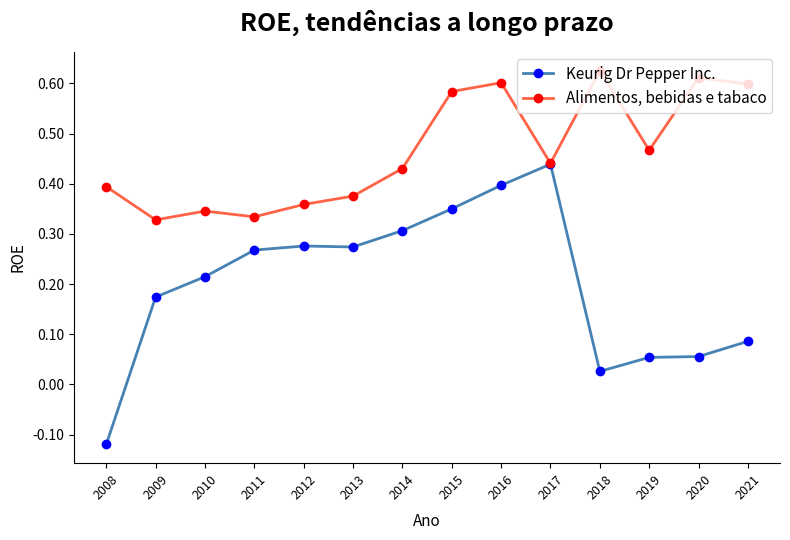

List the series in order of their peak value, lowest first.

Keurig Dr Pepper Inc., Alimentos, bebidas e tabaco